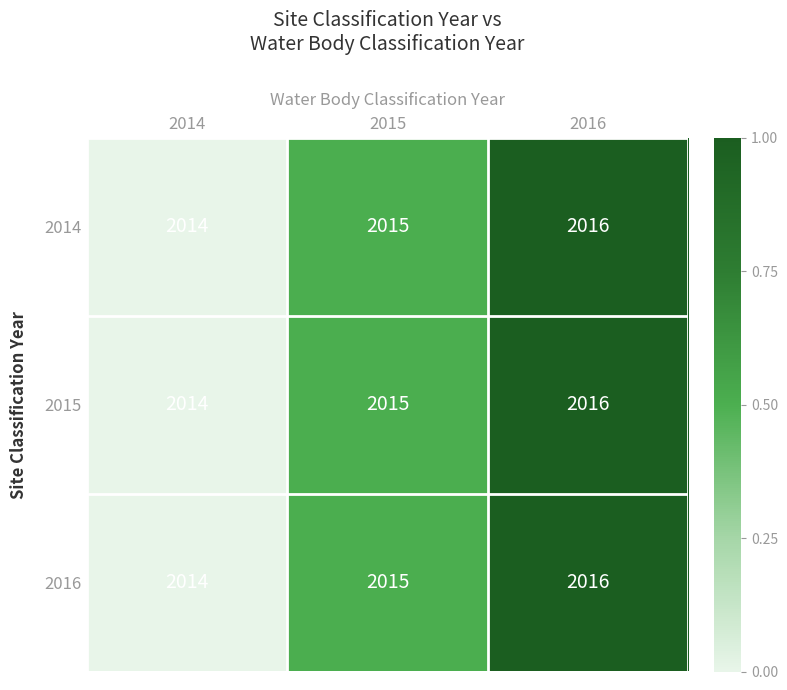

What is the sum of all 2014 values?

6045